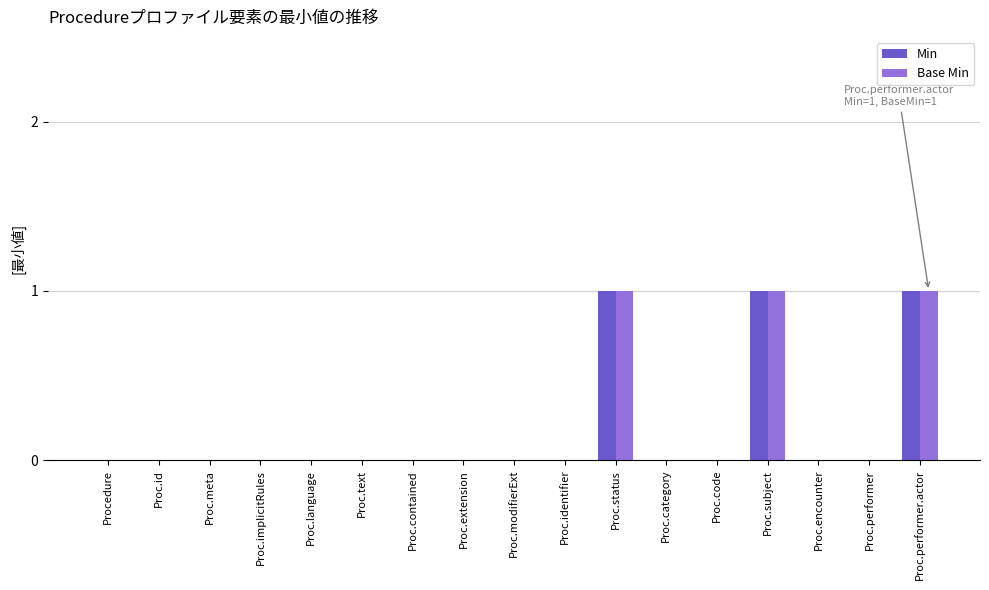

Count the Base Min values in the range 0 to 1.

17